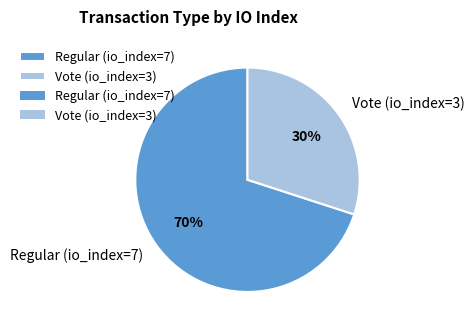

How many segments does this pie chart have?

2